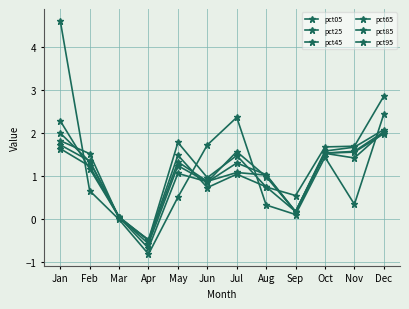

What is the maximum value for pct45?

2.0